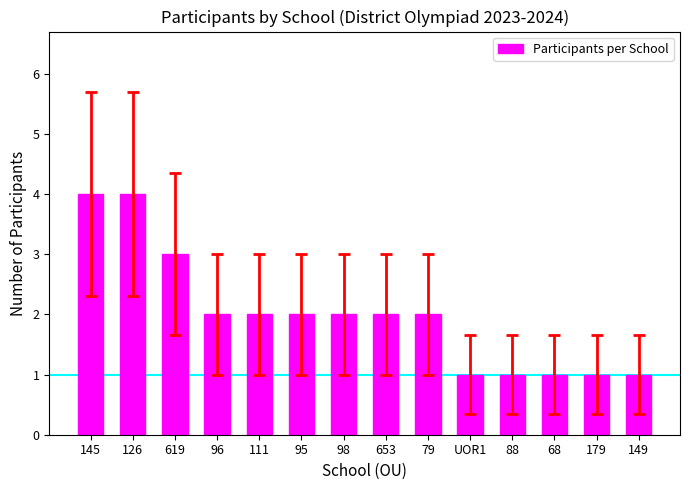

The value at 149 is 1. True or false?

True